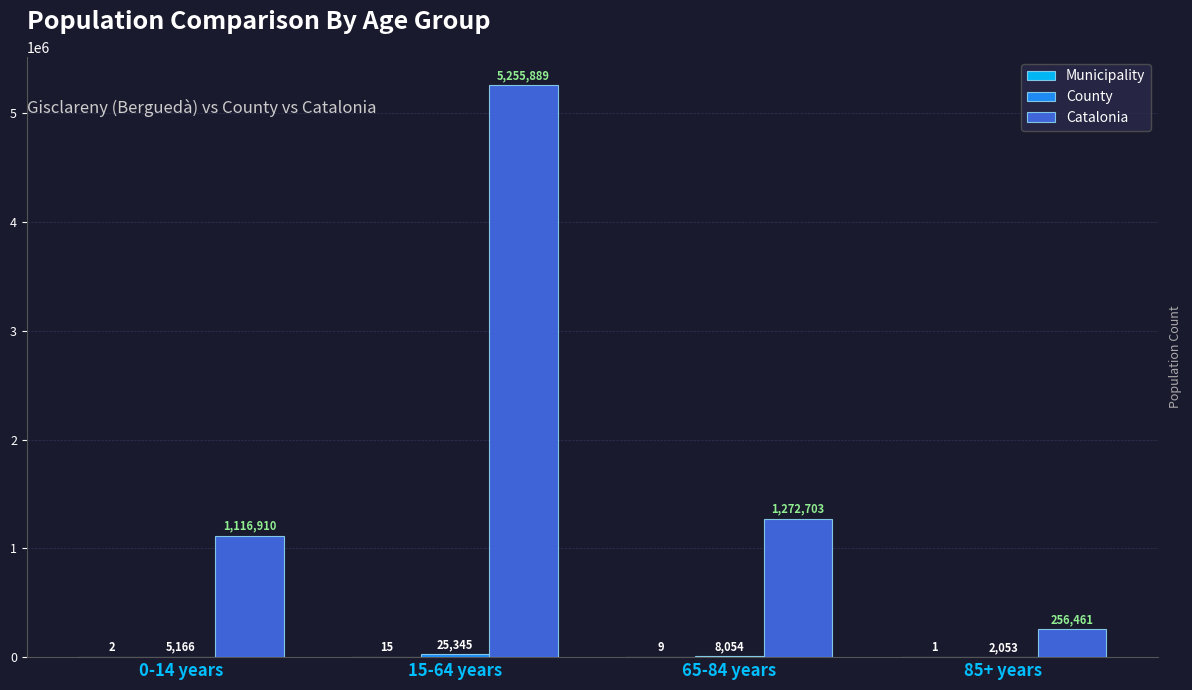

Which series has the largest total across all categories?

Catalonia